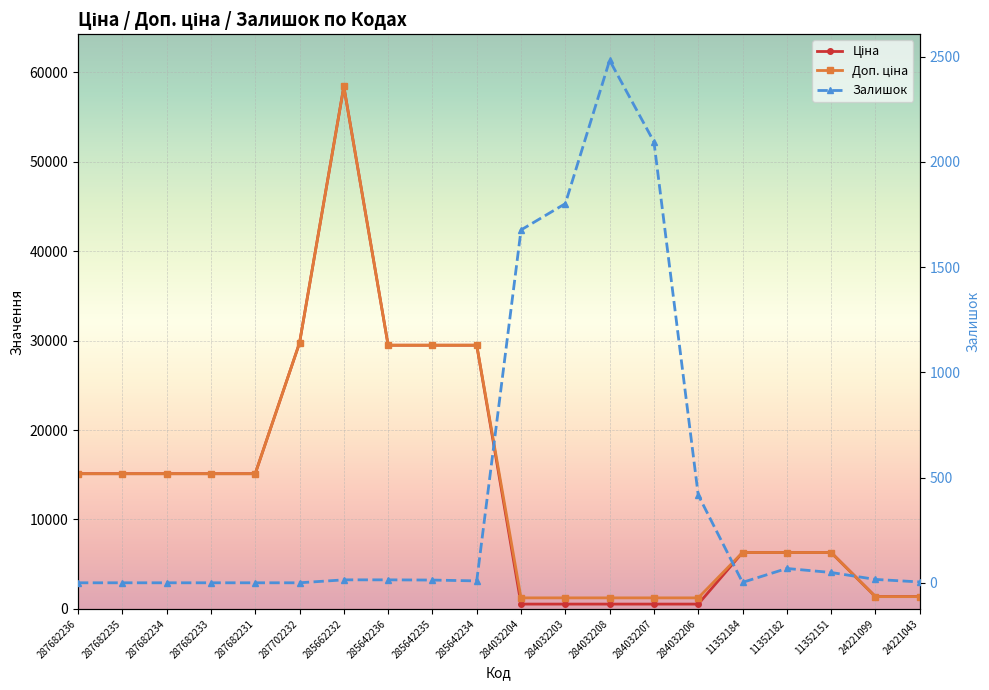

Which series has the widest spread of values?

Ціна